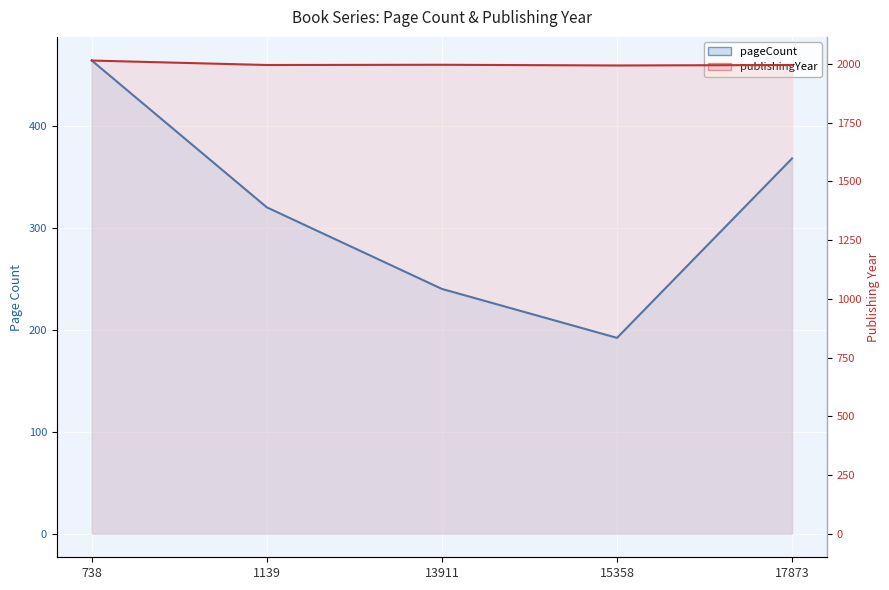

What is the approximate value of pageCount line at 17873?

368